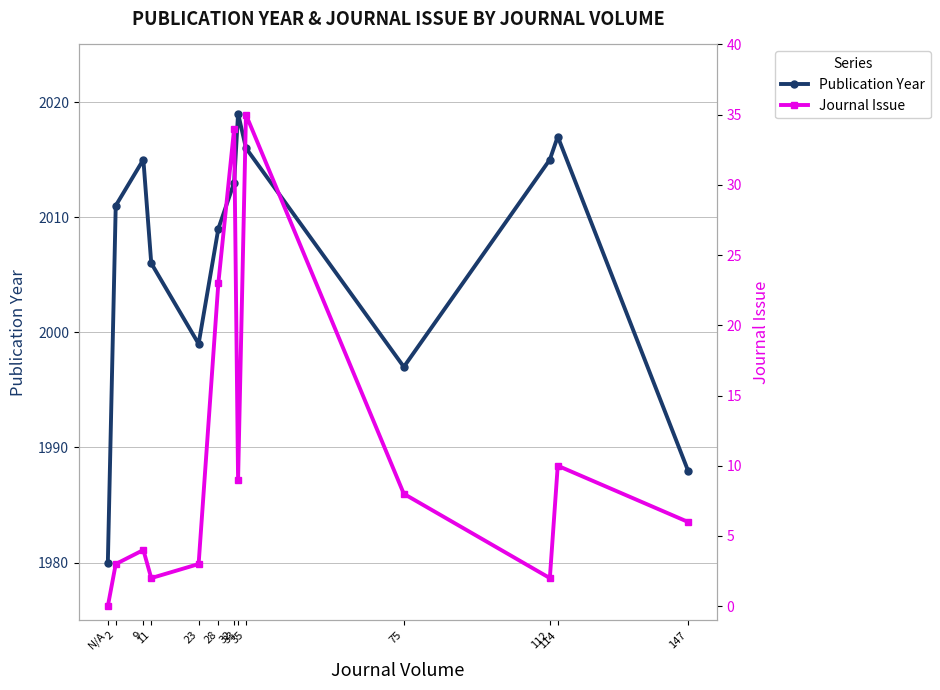

What is the difference between the second highest and minimum values in the Publication Year series?

37